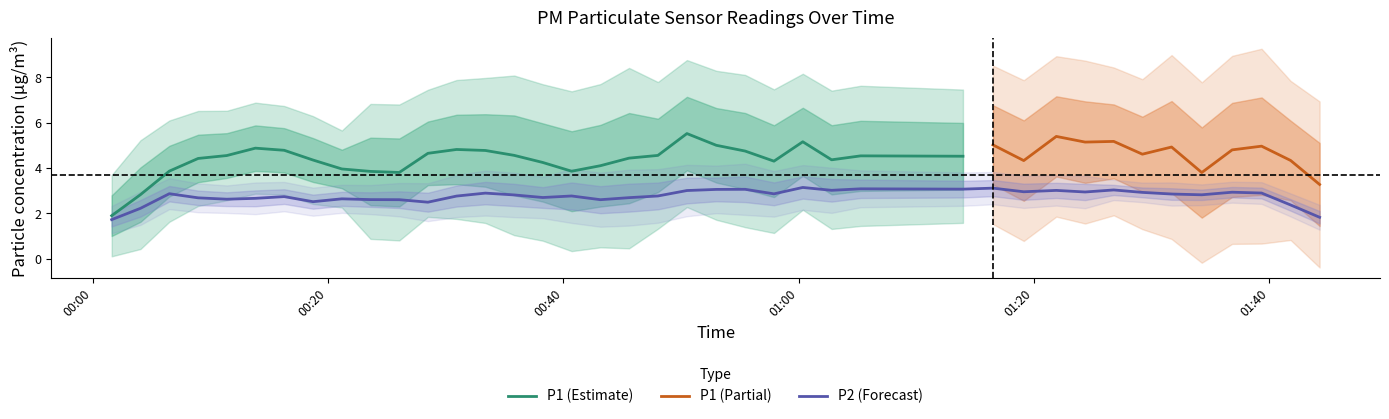

Between 12 and 35, which series saw the biggest shift?

P1